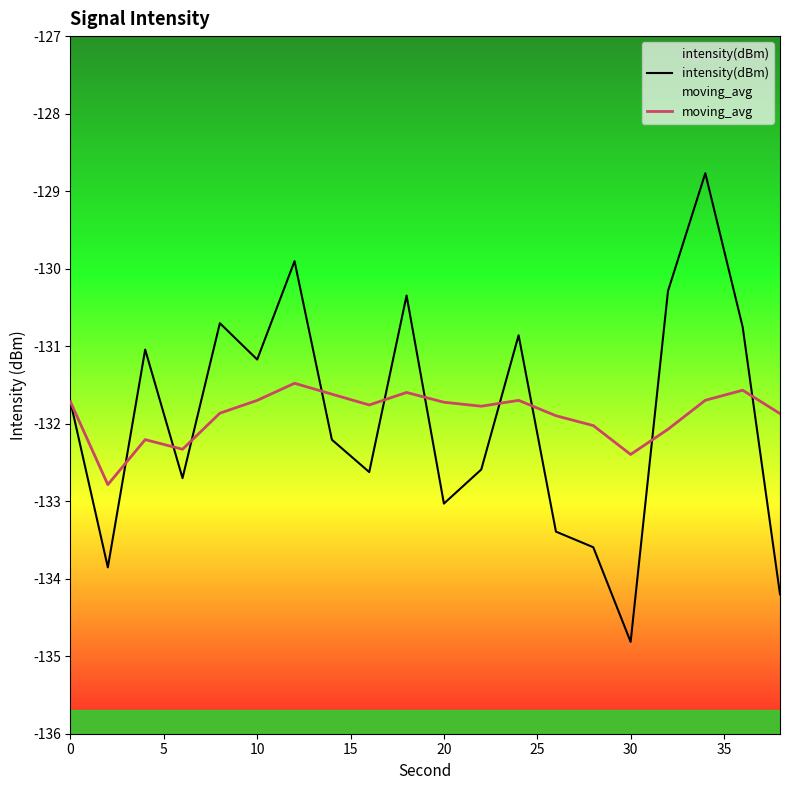

Rank the series by their maximum value, from highest to lowest.

intensity(dBm), moving_avg